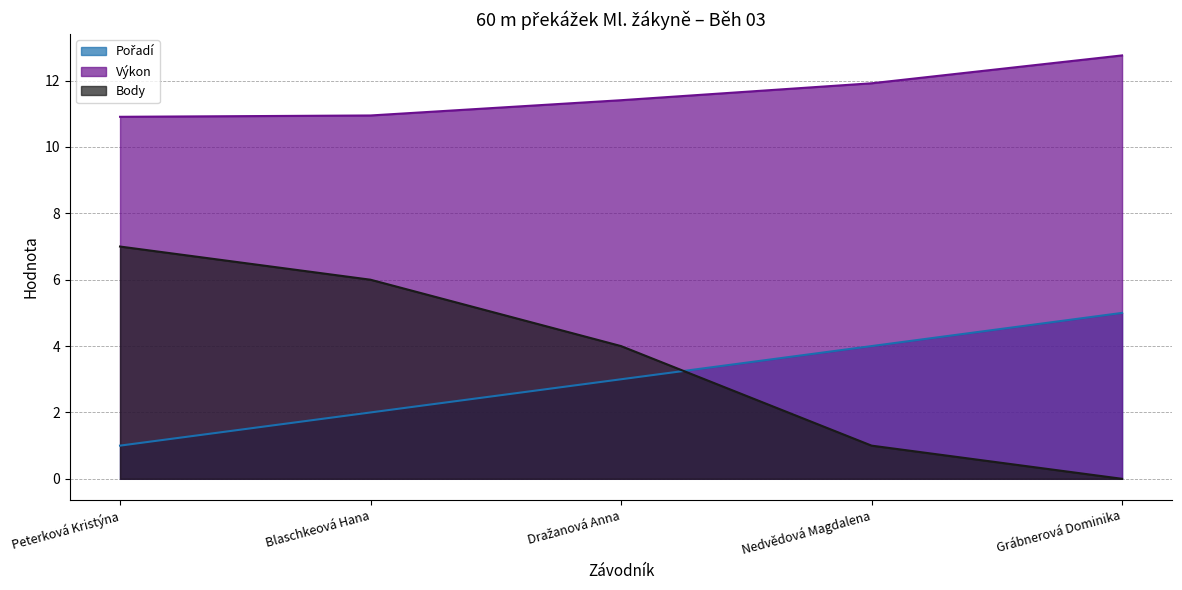

At Peterková Kristýna, list the series in order from largest to smallest.

Výkon, Body, Pořadí